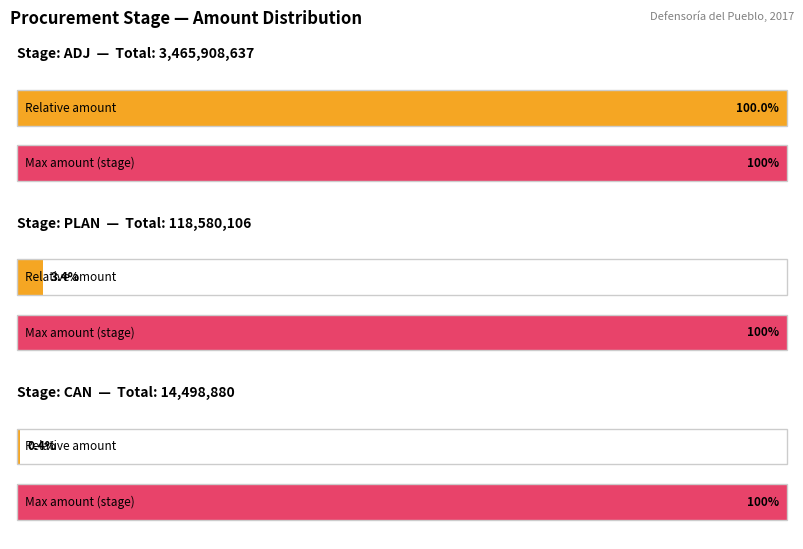

The chart shows a value of 90367784 at PLAN. True or false?

False